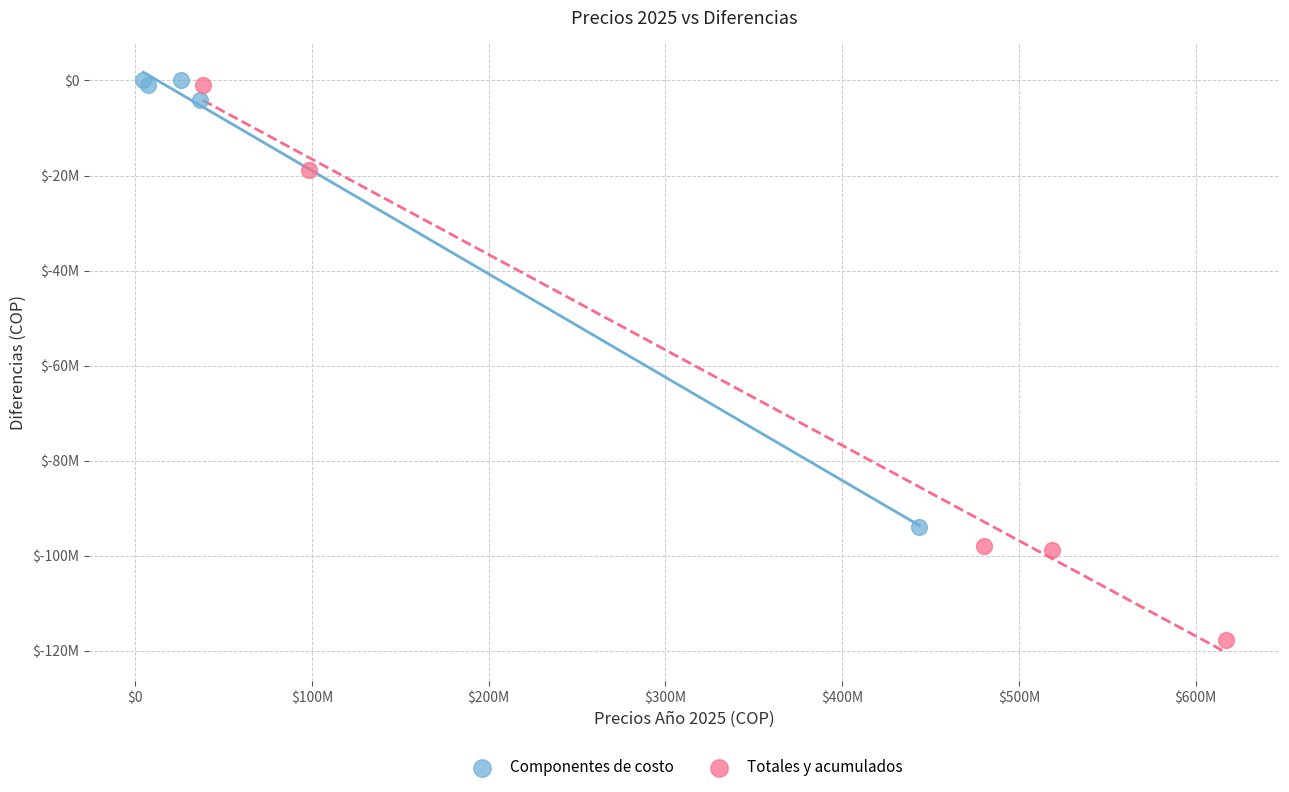

What are all the series names shown in the legend?

Componentes de costo, Totales y acumulados